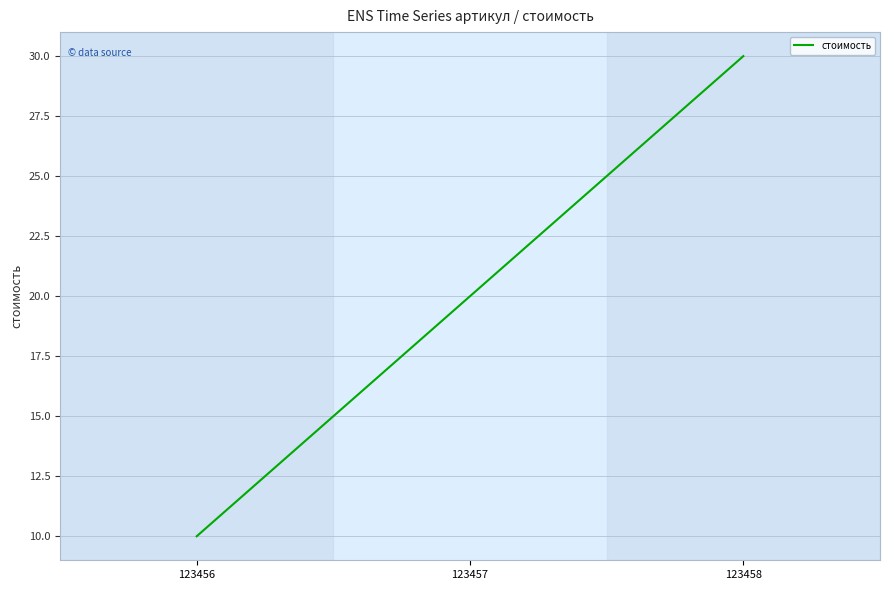

Reading left to right, transcribe all the data shown in this chart.

10	20	30